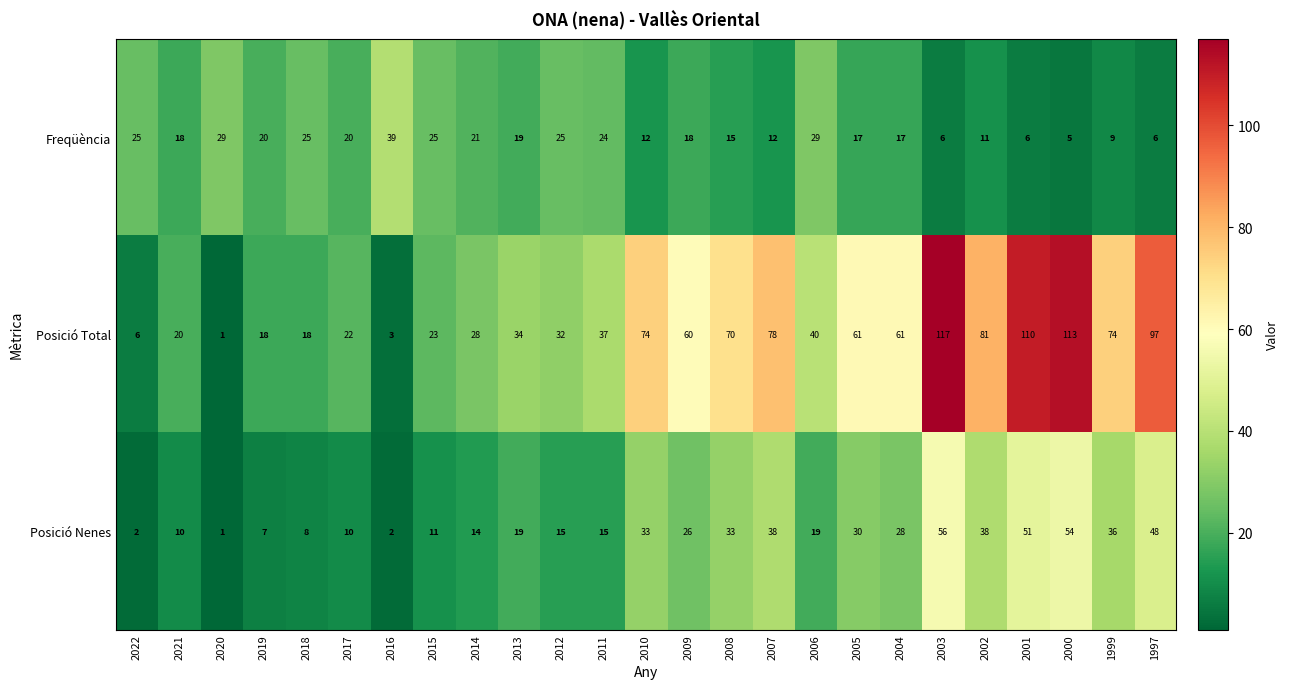

Which series has the largest range (max minus min)?

Posició Total